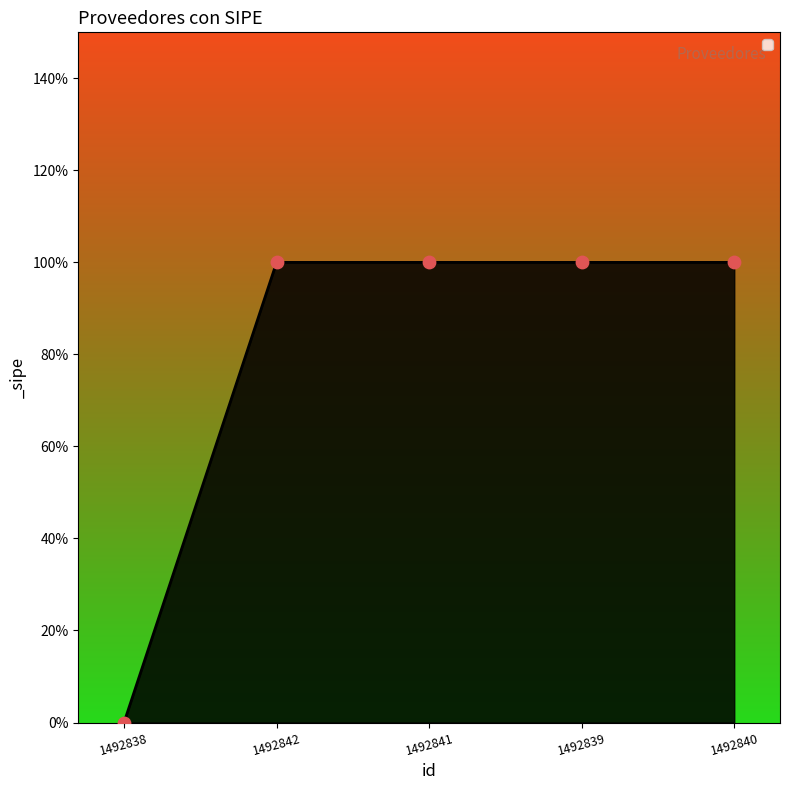

What is the ratio of the value at 1492841 to the value at 1492839?

1.0